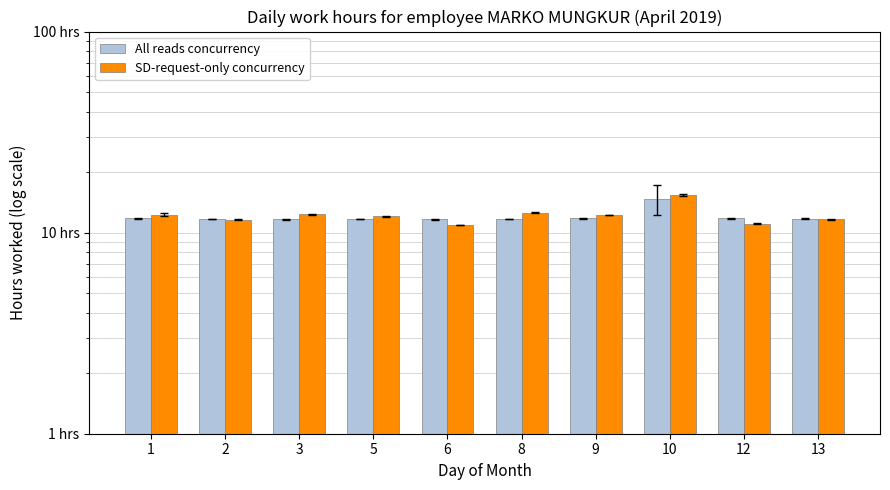

What is the total value across all series at 12?

22.9